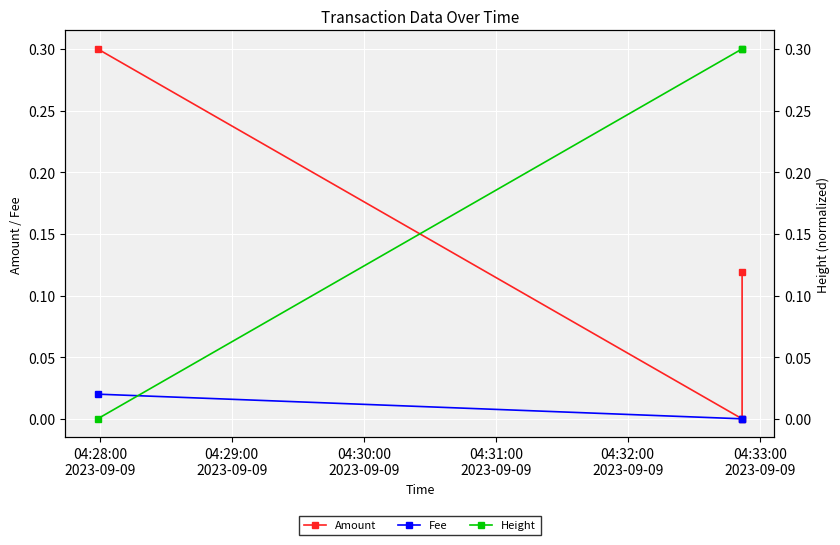

What is the label of the 3rd point from the left?

04:30:00
2023-09-09